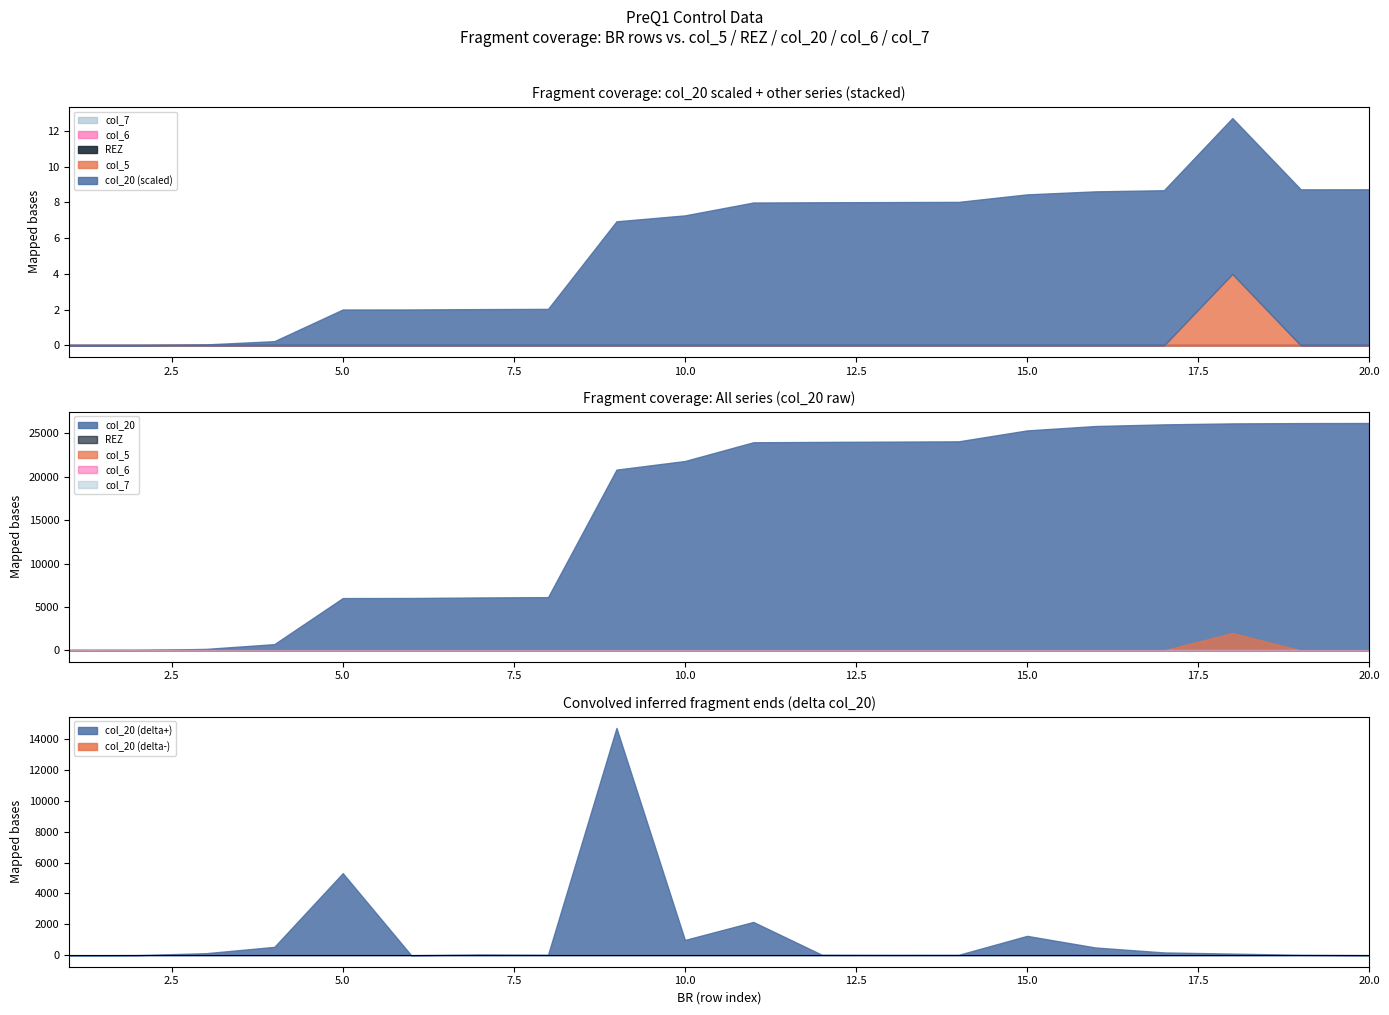

The value of col_6 at 8 is 0. True or false?

True